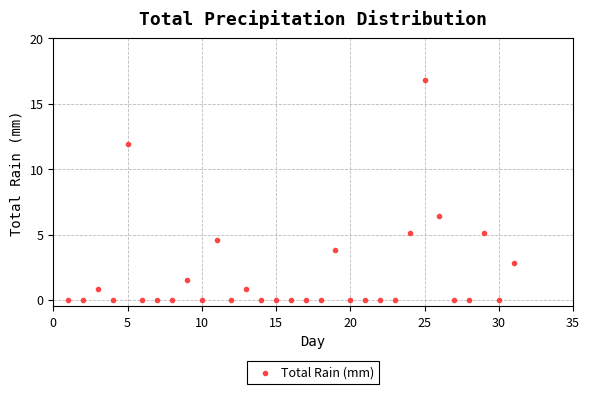

What Y value in the scatter plot is closest to 8?

6.4